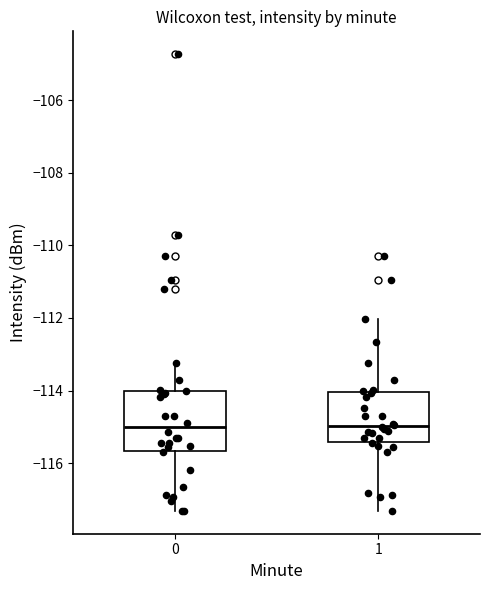

Where does the lower whisker of the box at x = 1 end on the y-axis? The values are not printed on the chart, so give them approximately, as read against the axis.

-117.4